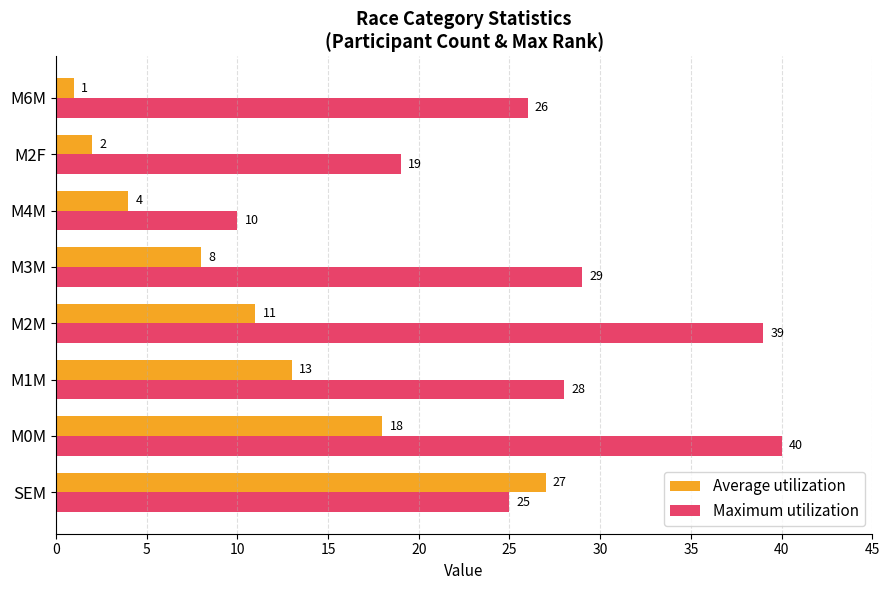

How many categories are shown in the chart?

8